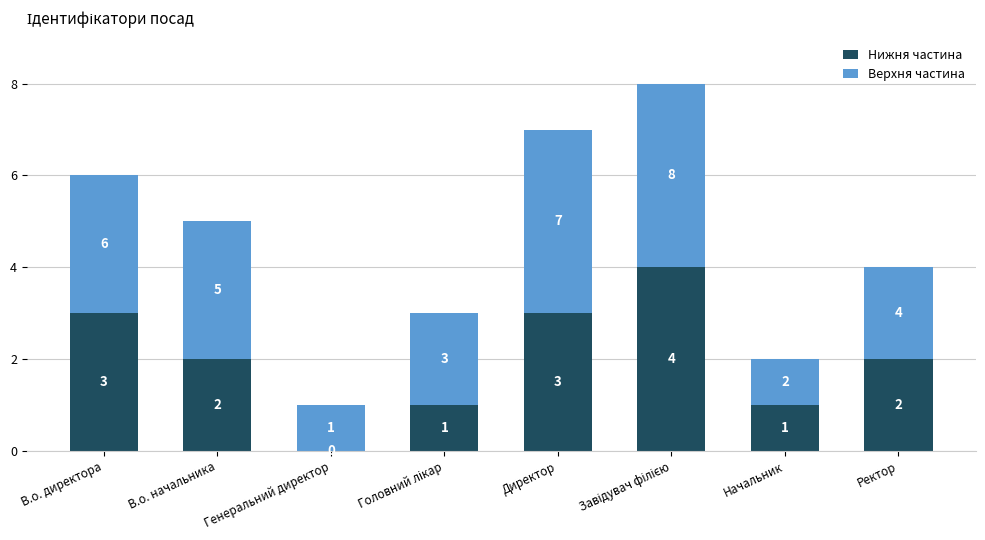

Where does the Нижня частина series first go above 2?

В.о. директора